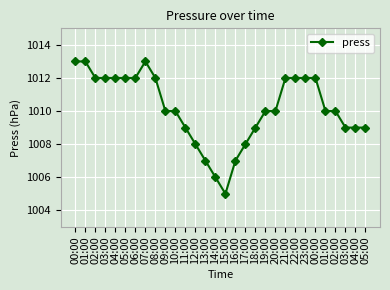

How many distinct data groups are displayed?

1